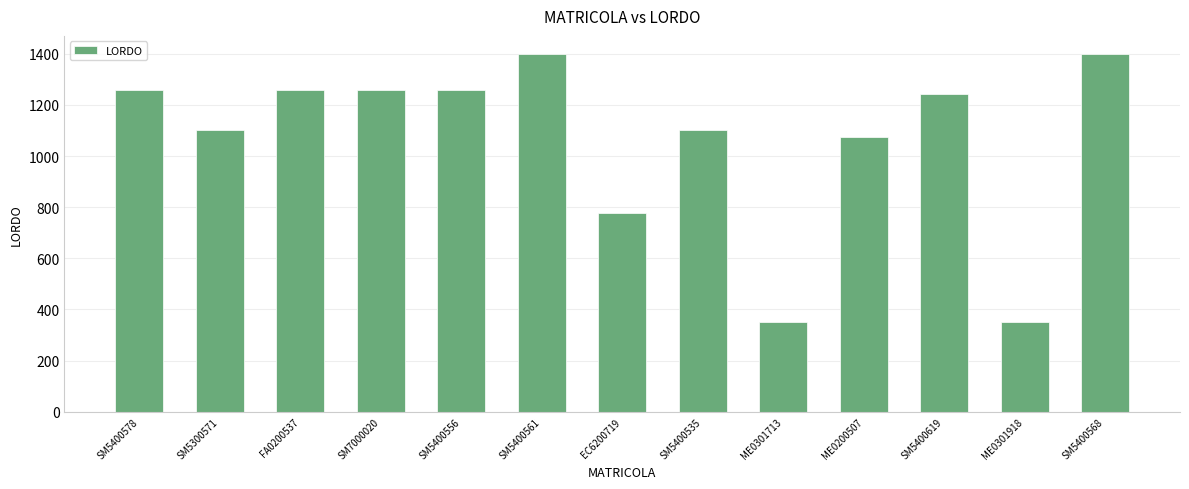

How many data points are less than 1244?

6